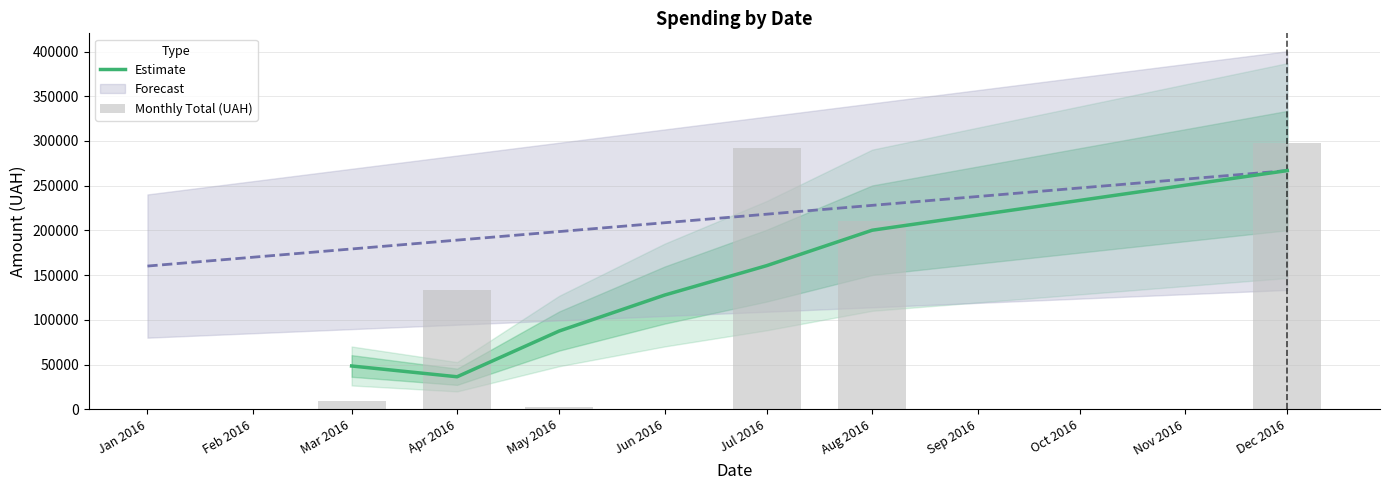

What is the sum of all Estimate values?

927614.2